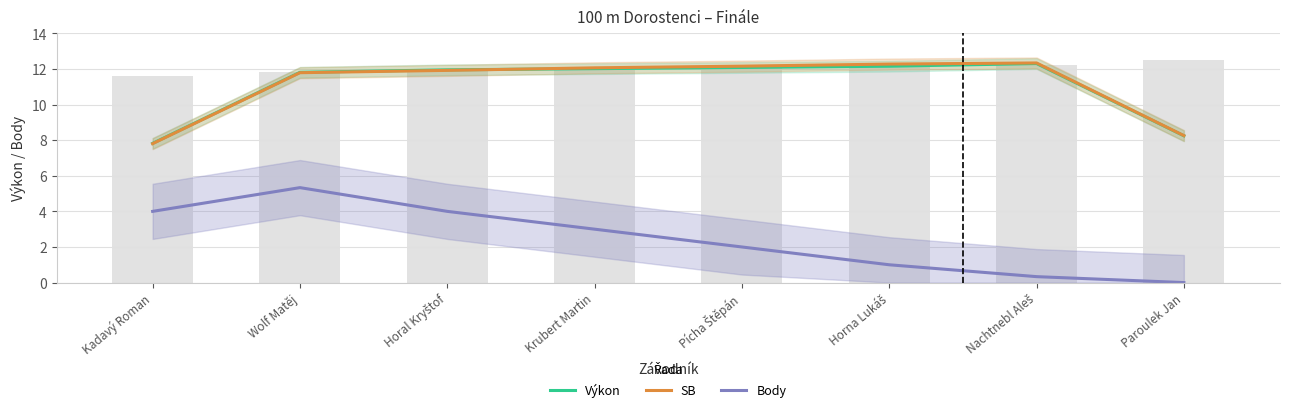

What position from the left is Kadavý Roman?

1